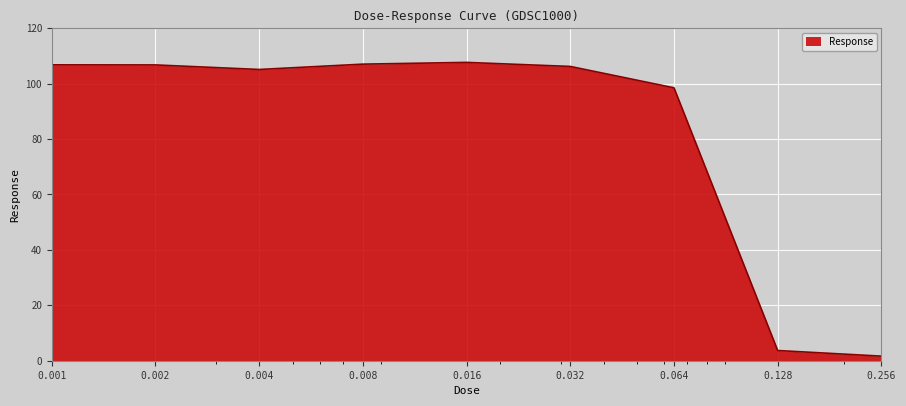

What is the difference between the maximum and minimum values?

106.0